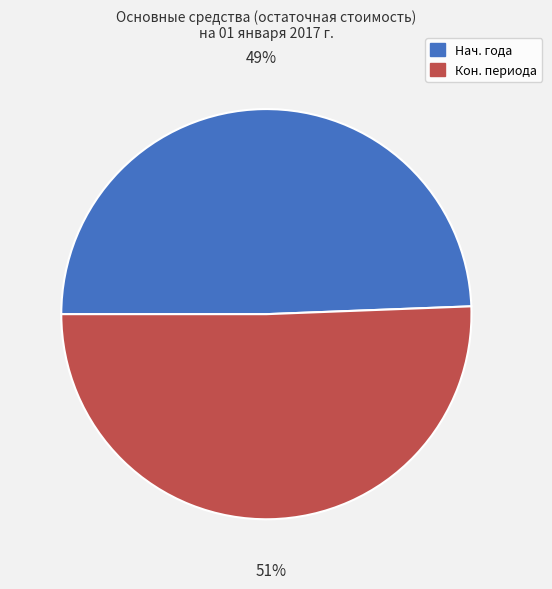

Count the number of slices in the pie.

2